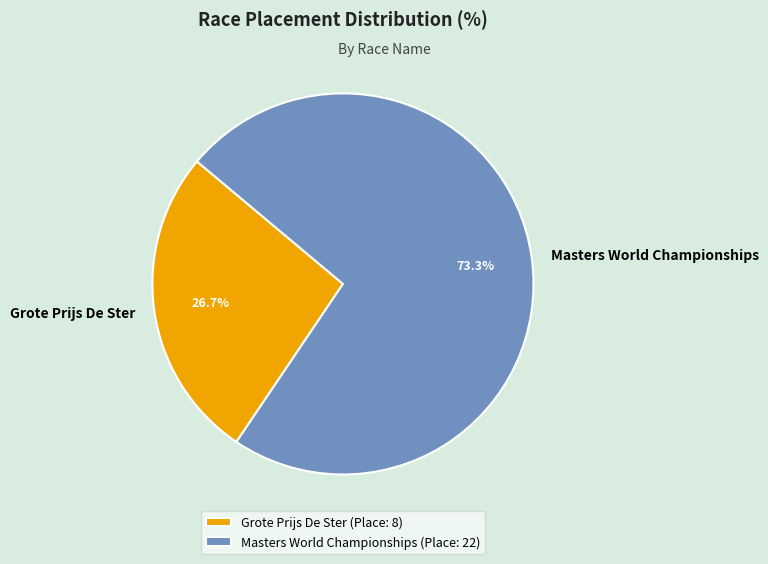

To the nearest percent, what is the combined percentage of Grote Prijs De Ster and Masters World Championships?

100%